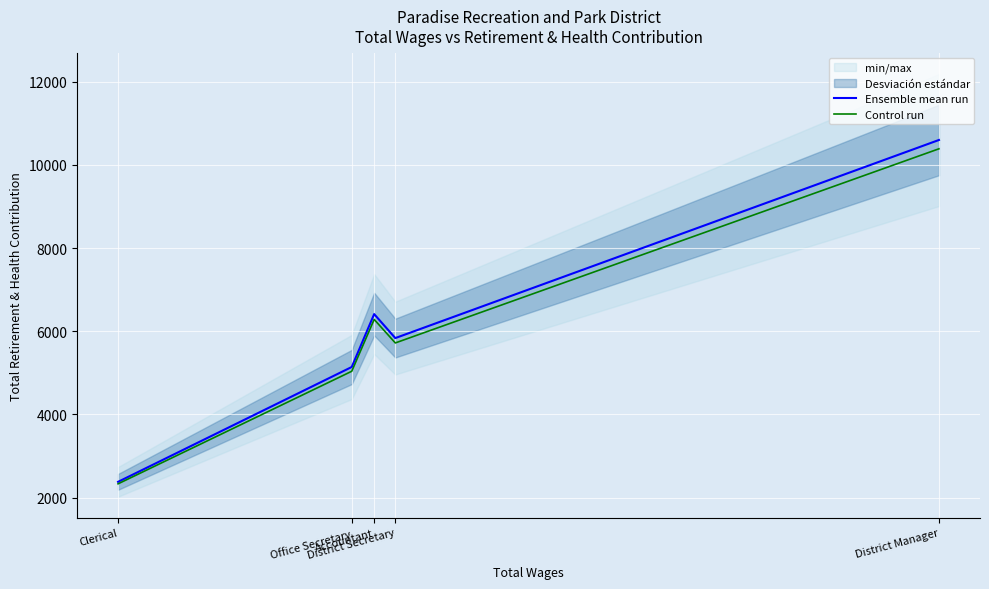

How many interior local peaks does the Control run series have?

1